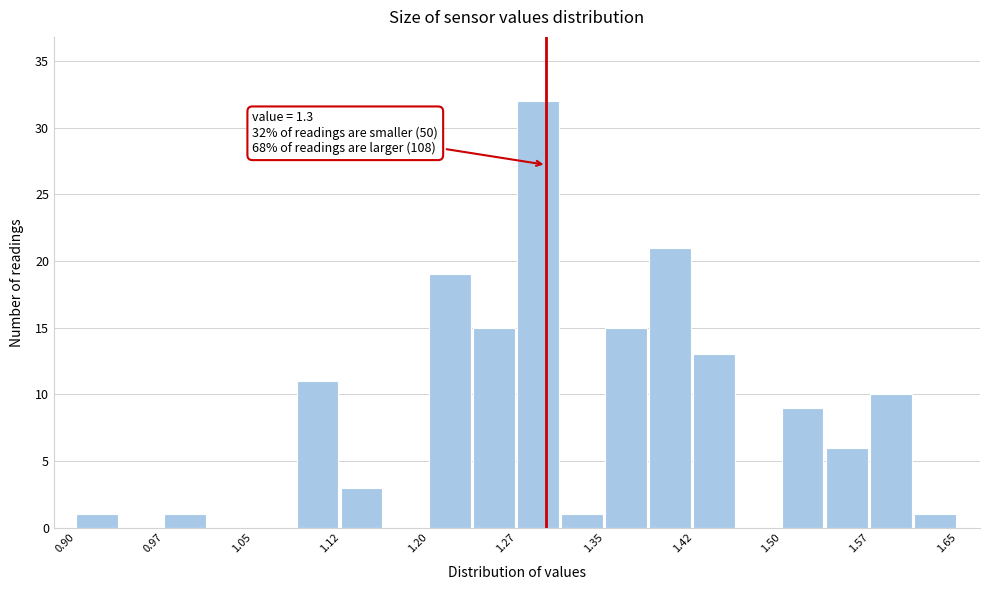

Around what value on the x-axis is the tallest bar? Give the approximate position of its centre, as read against the axis.

1.29